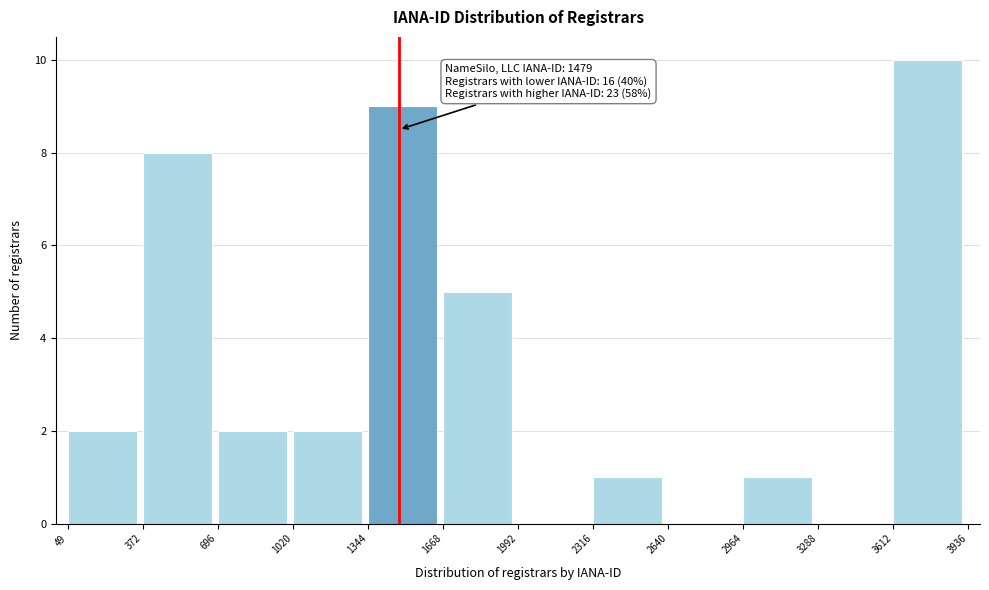

Over which range of the x-axis is the bar tallest?

3612 to 3936